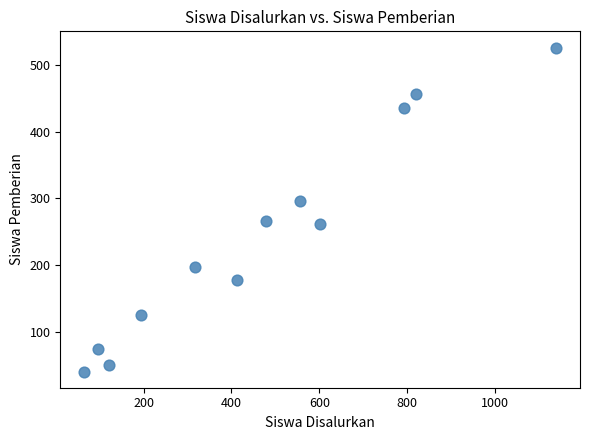

What is the range of Y values (max minus min)?

486